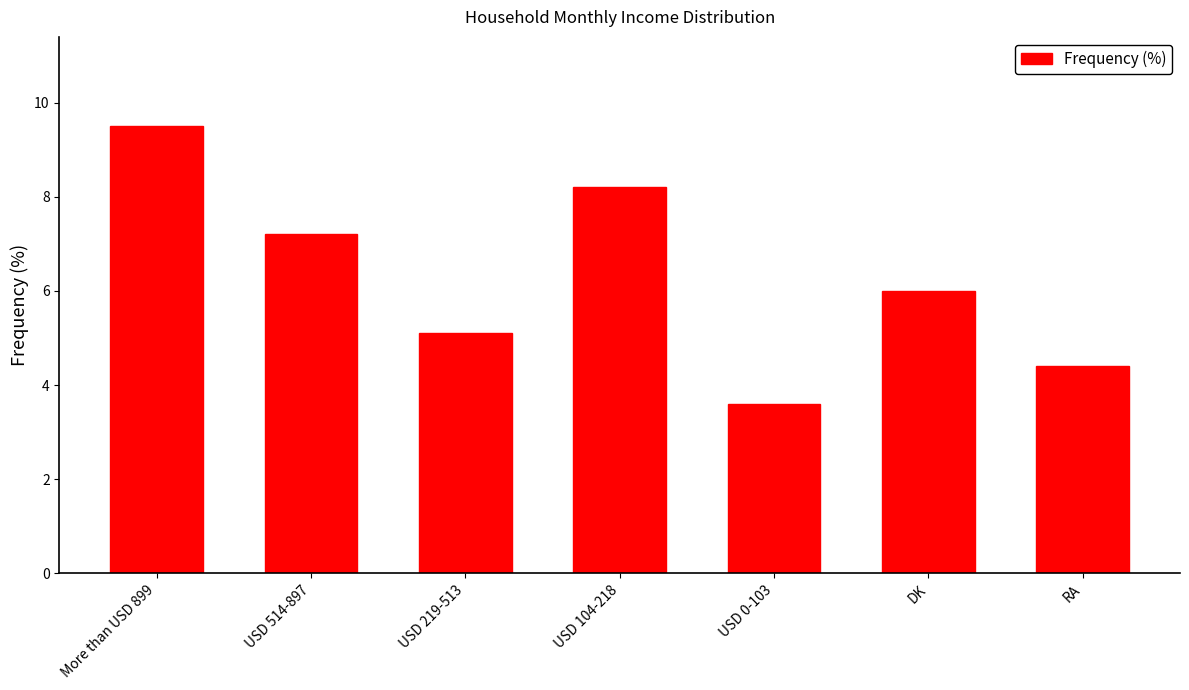

What is the label of the 4th bar from the right?

USD 104-218